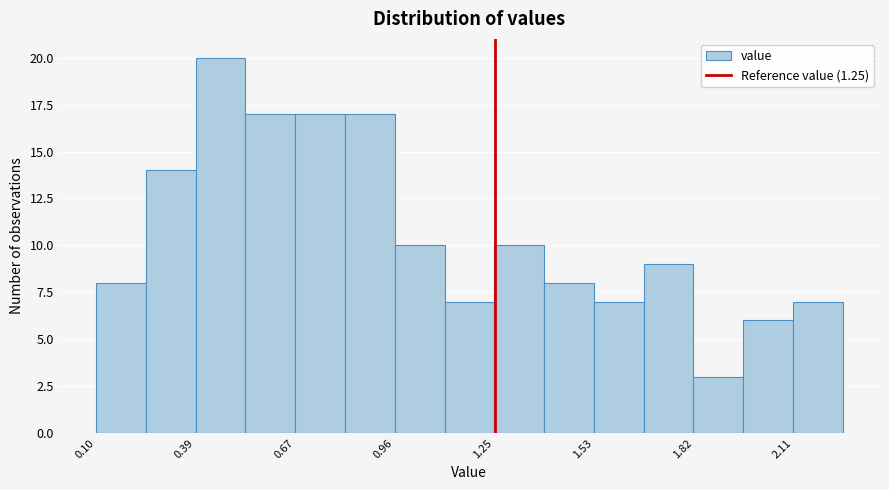

Around what value on the x-axis is the tallest bar? Give the approximate position of its centre, as read against the axis.

0.45